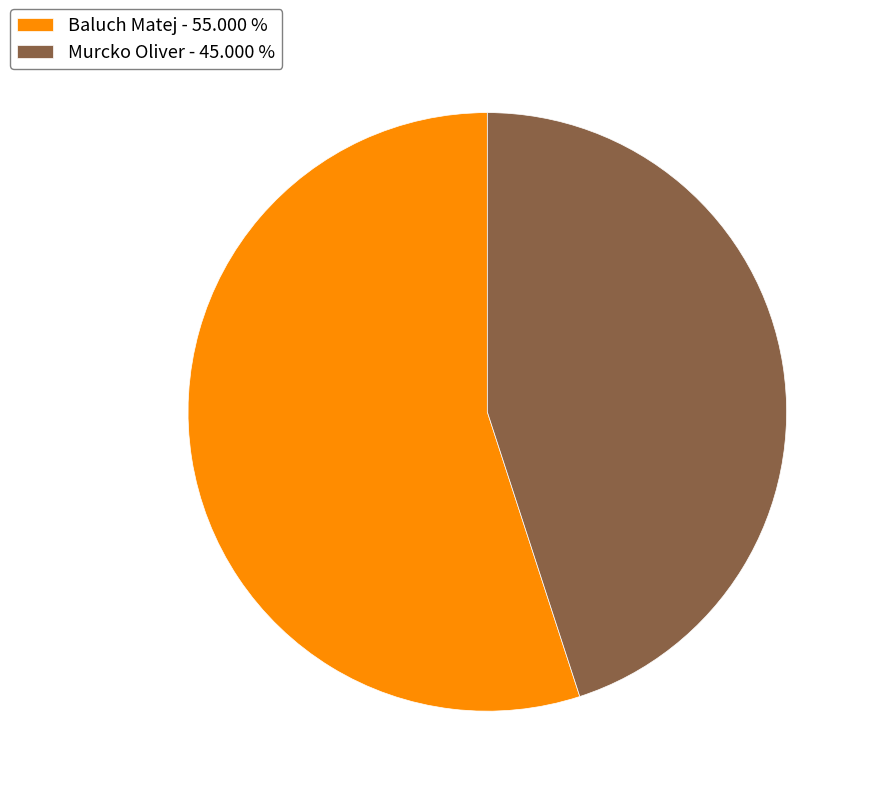

The Murcko Oliver slice represents 45% of the pie. True or false?

True